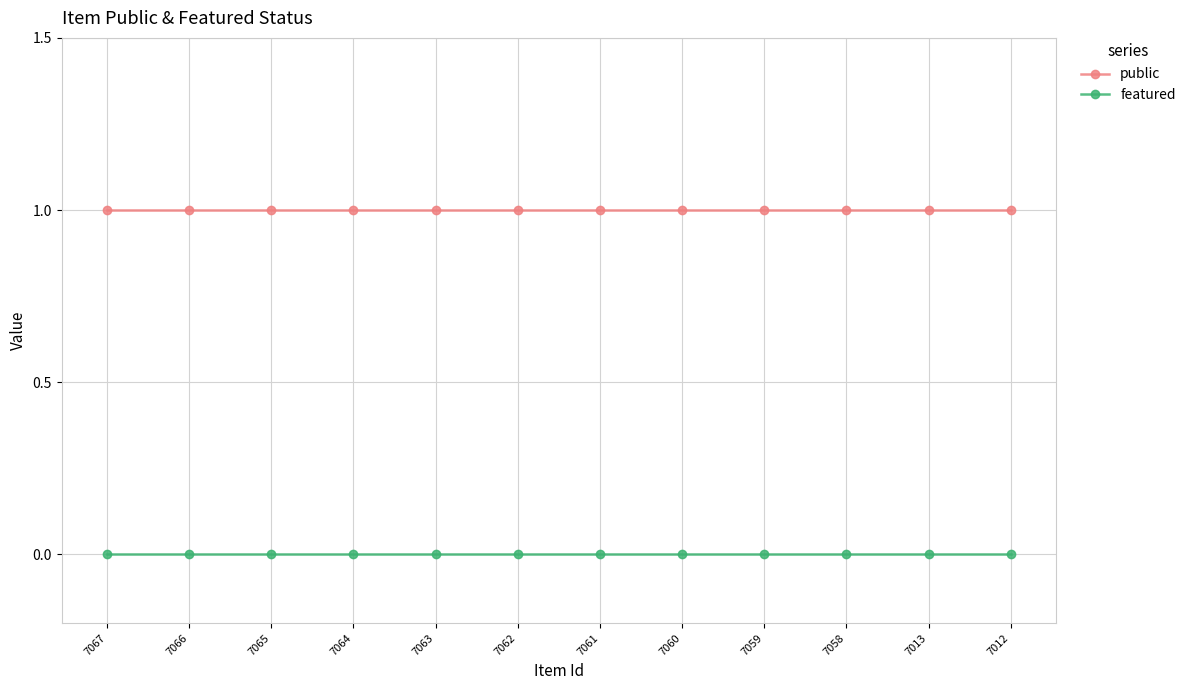

At how many categories does at least one series exceed 0?

12